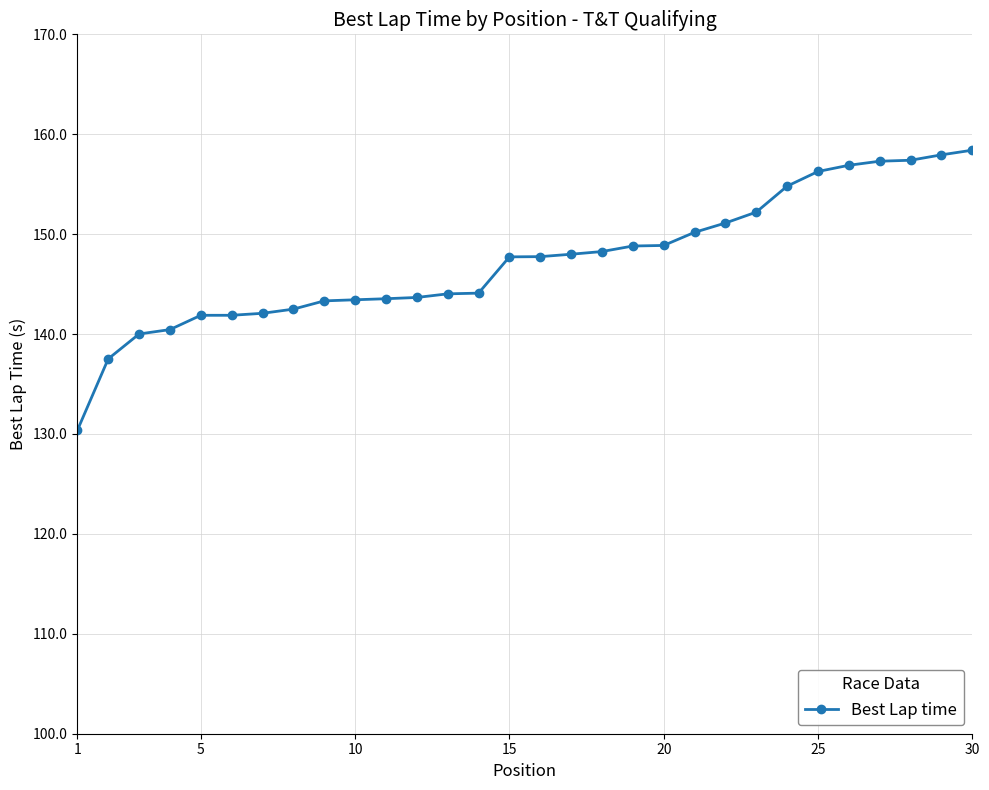

What is the difference between the maximum and second lowest values?

20.9